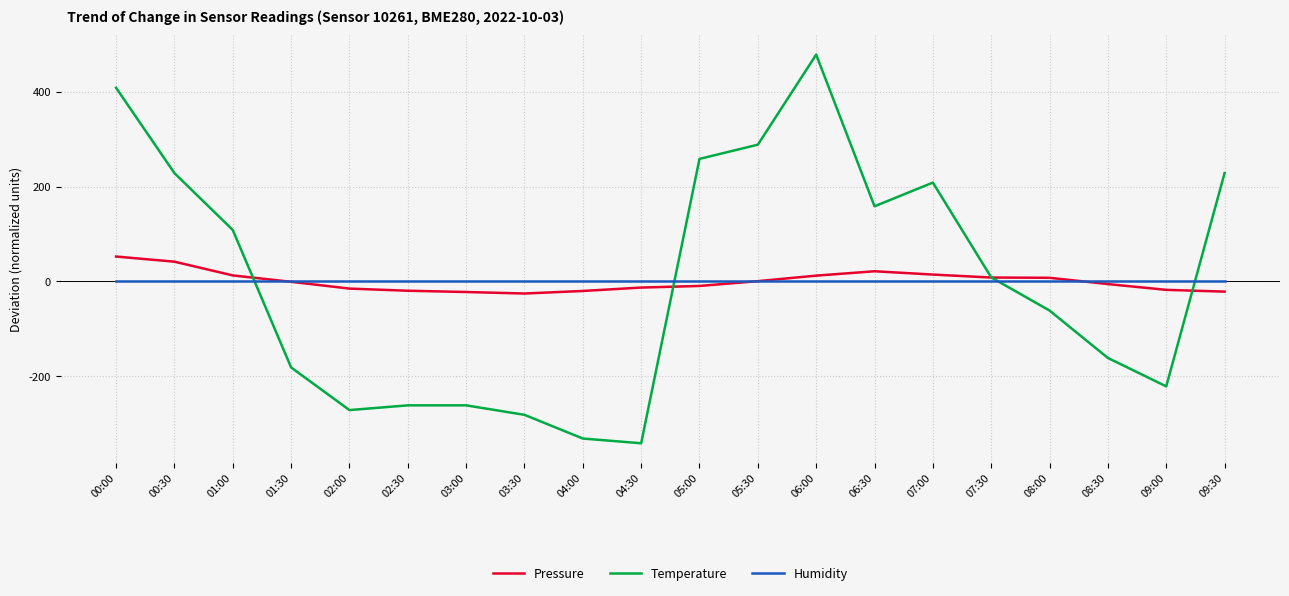

At which label is Temperature closest to 68?

01:00